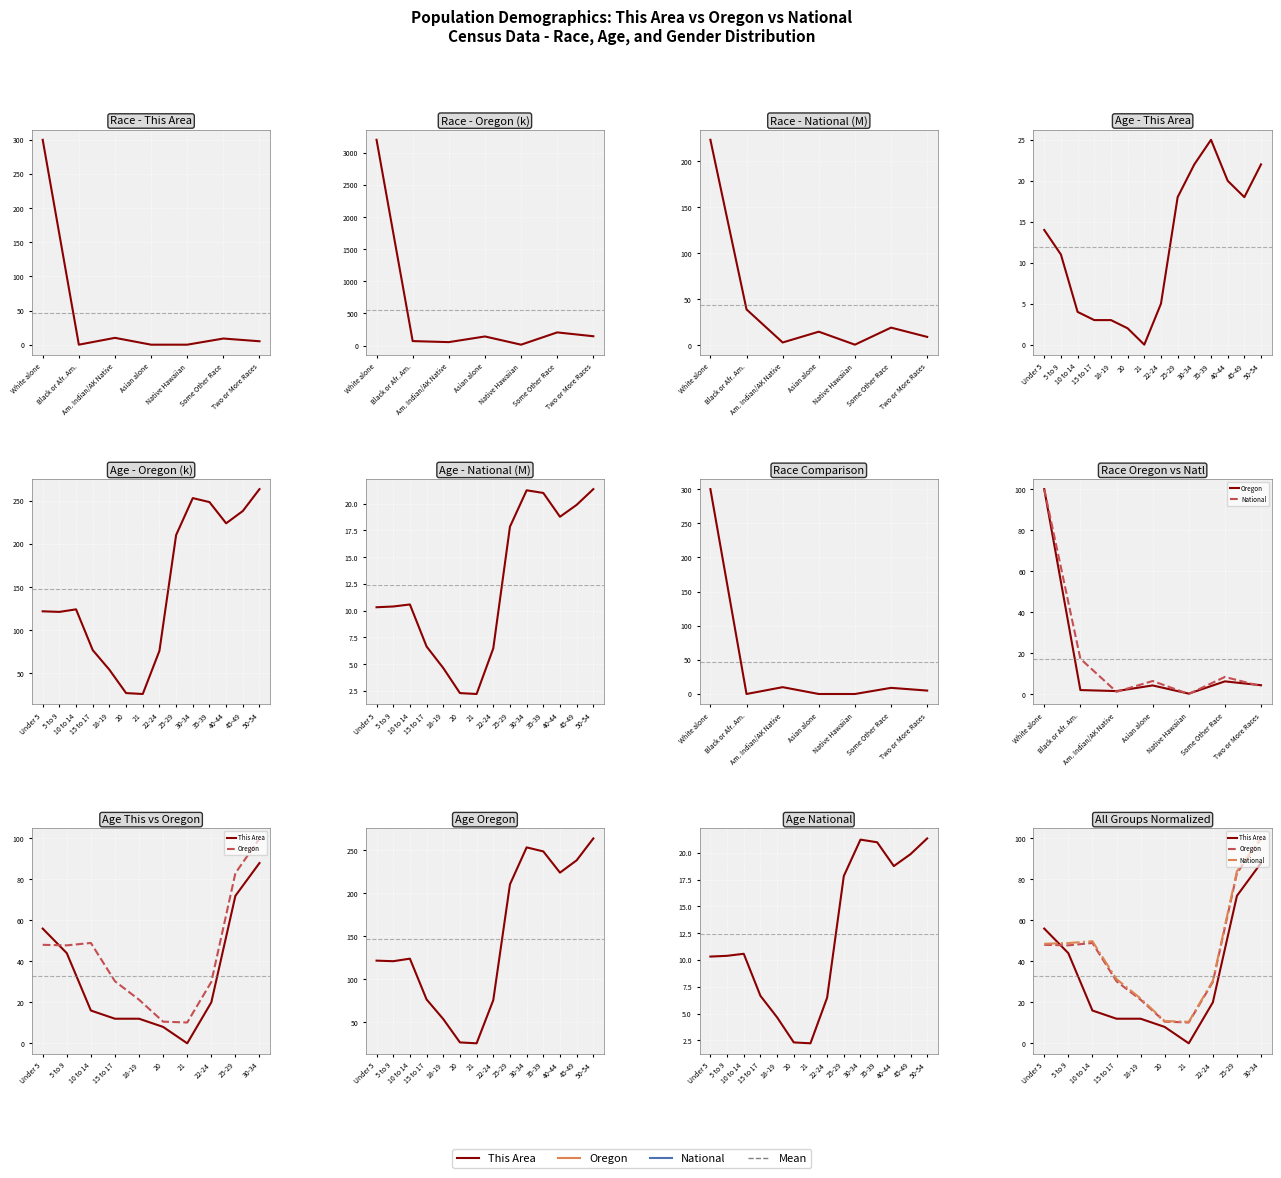

What is the average value of the Oregon series?

43.0